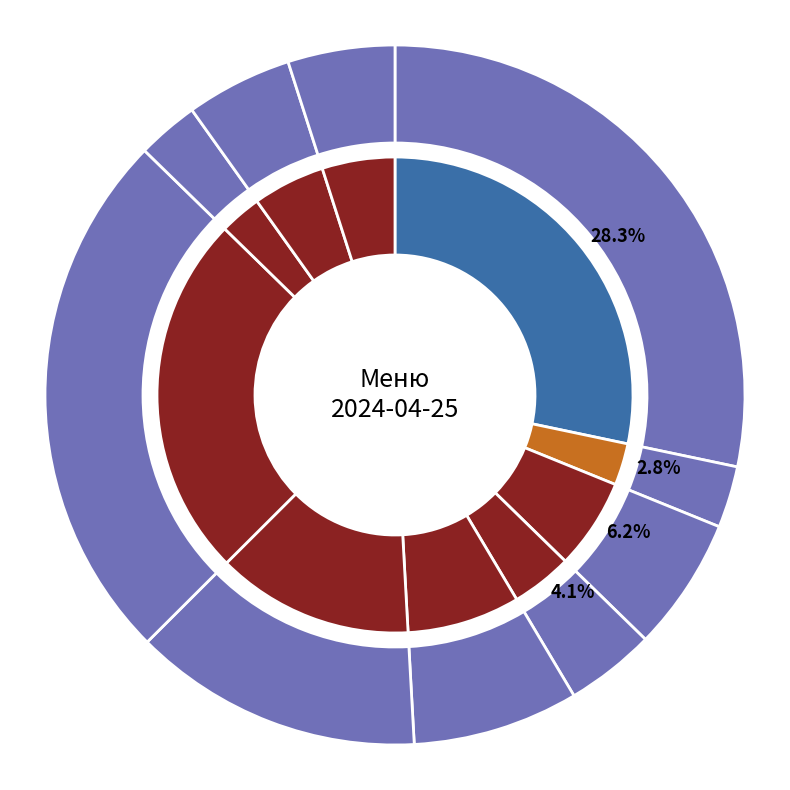

What is the largest slice in the pie chart?

Омлет с сыром и маслом